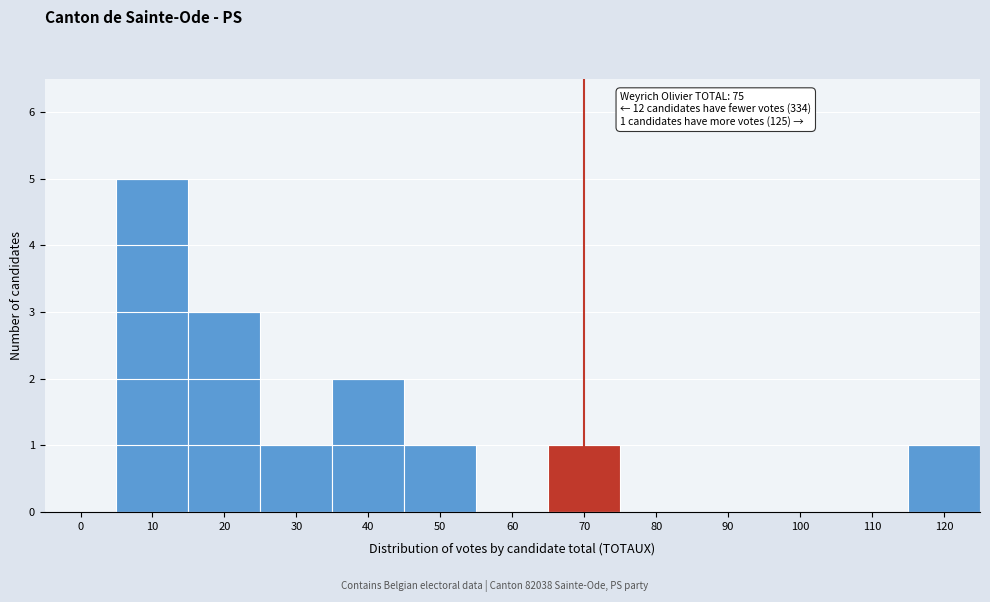

Which has a higher value, 30 or 100?

30